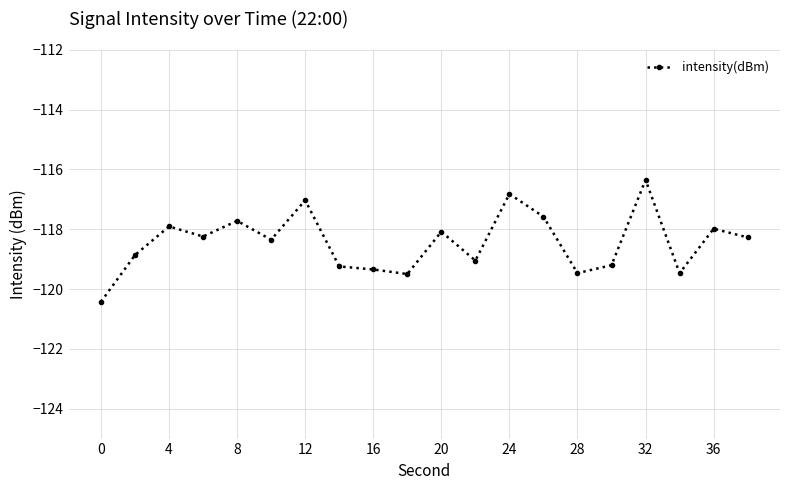

True or false: there are more than 0 points higher than both neighbors.

True